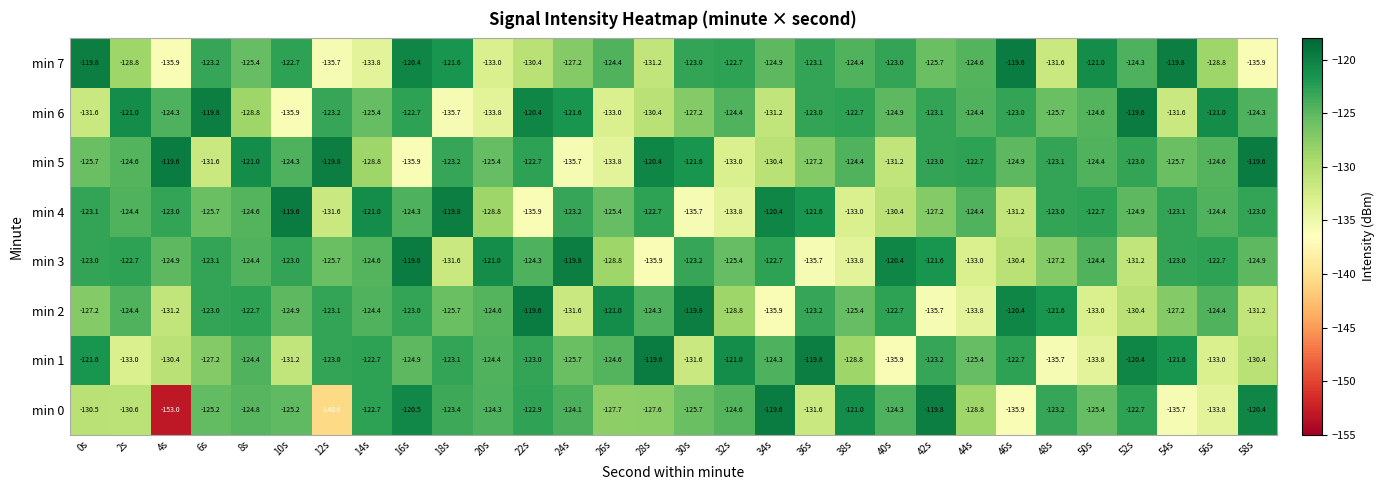

How many distinct data groups are displayed?

8